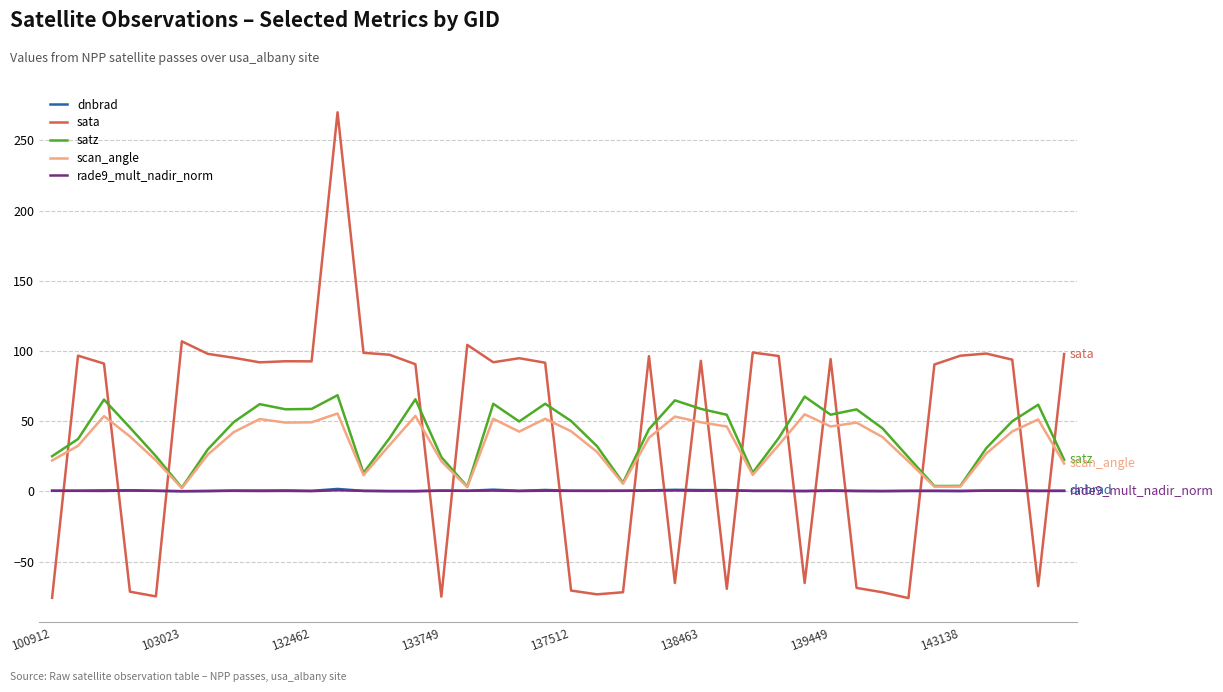

In sata, how many points are higher than both neighbors (excluding endpoints)?

11